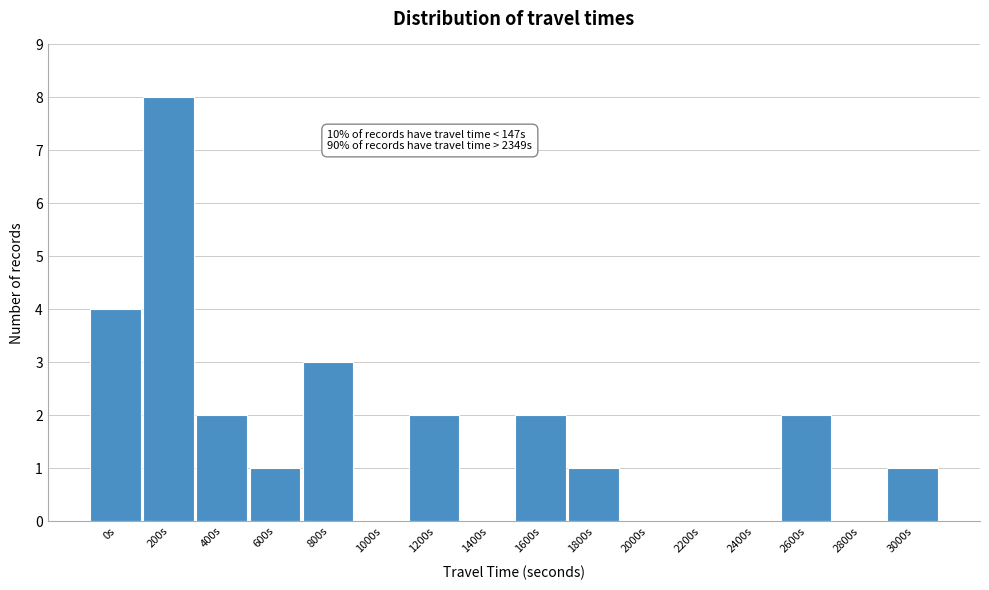

Reading right to left, what are all the values shown in this chart?

3000s=1	2800s=0	2600s=2	2400s=0	2200s=0	2000s=0	1800s=1	1600s=2	1400s=0	1200s=2	1000s=0	800s=3	600s=1	400s=2	200s=8	0s=4